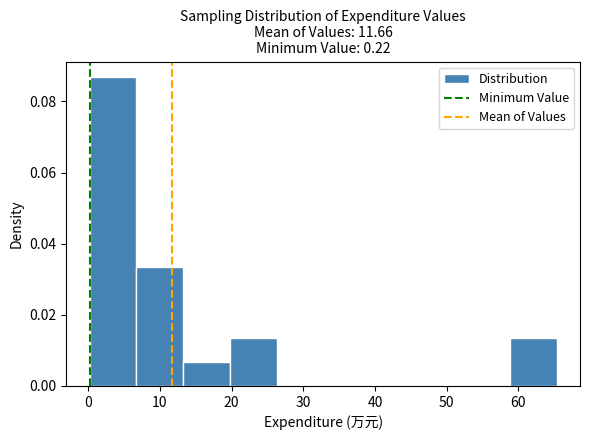

Reading left to right, list every bar in this chart as the range it spans on the x-axis followed by its height. Neither the bar edges nor the heights are printed on the chart, so give them approximately, as read against the axes.

0 to 7: 0.086
7 to 13: 0.034
13 to 20: 0.006
20 to 26: 0.014
26 to 33: 0
33 to 39: 0
39 to 46: 0
46 to 52: 0
52 to 59: 0
59 to 65: 0.014